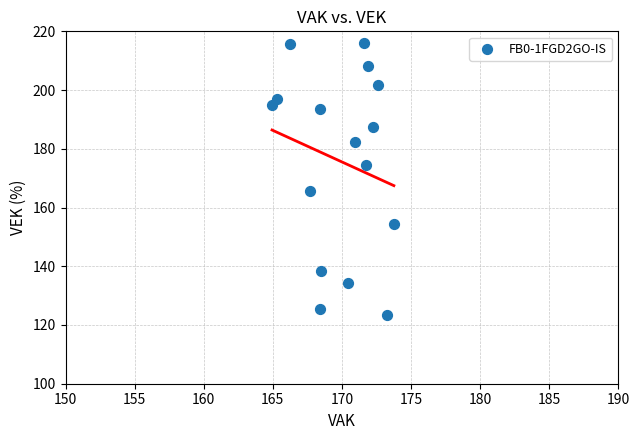

What is the range of X values (max minus min)?

8.8